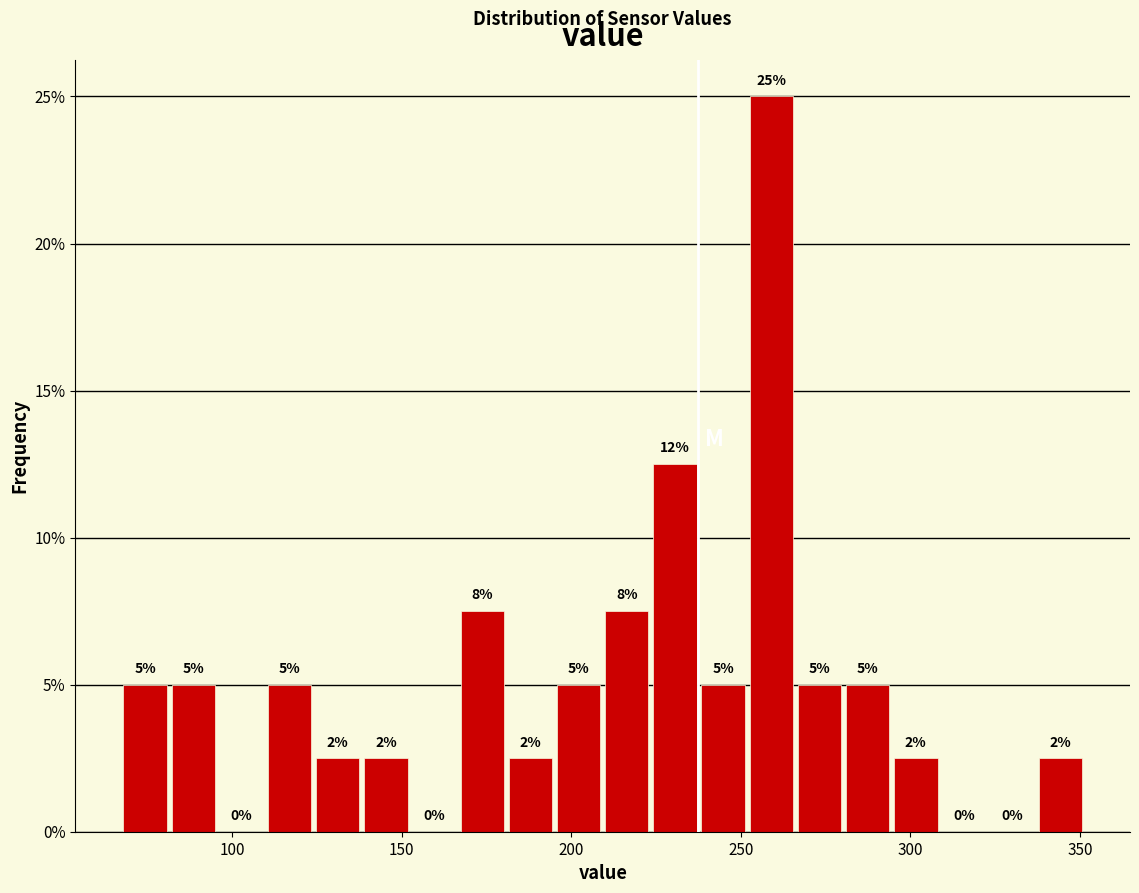

Read against the x-axis, roughly where is the centre of the tallest bar?

260